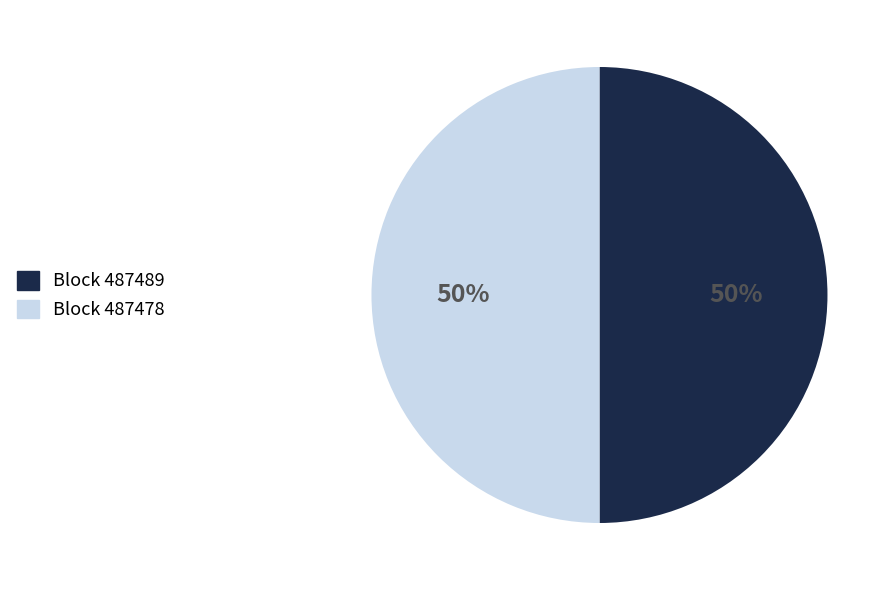

To the nearest percent, what is the average slice percentage?

50%